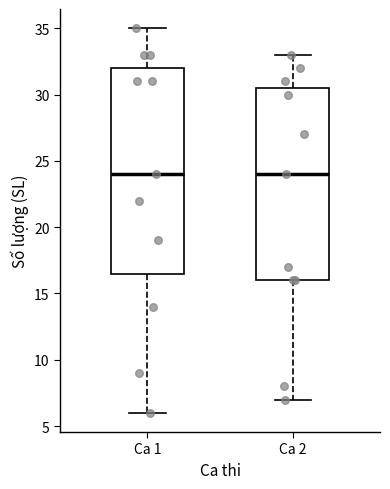

Where does the lower whisker of the box for Ca 2 end on the y-axis? The values are not printed on the chart, so give them approximately, as read against the axis.

7.0